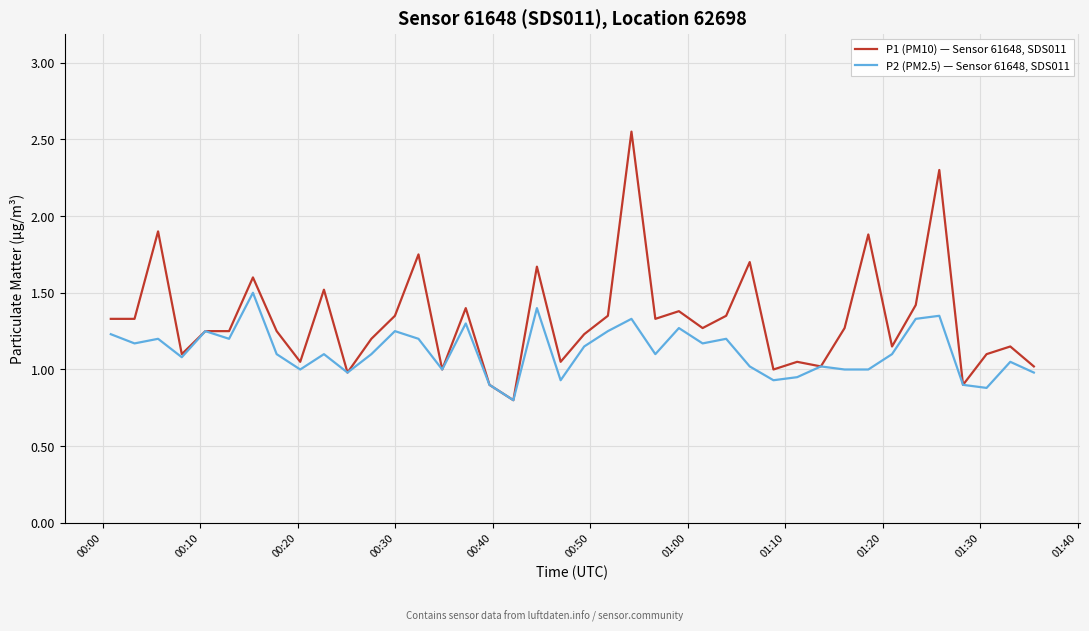

List the series in order of their peak value, lowest first.

P2 (PM2.5) — Sensor 61648, SDS011, P1 (PM10) — Sensor 61648, SDS011